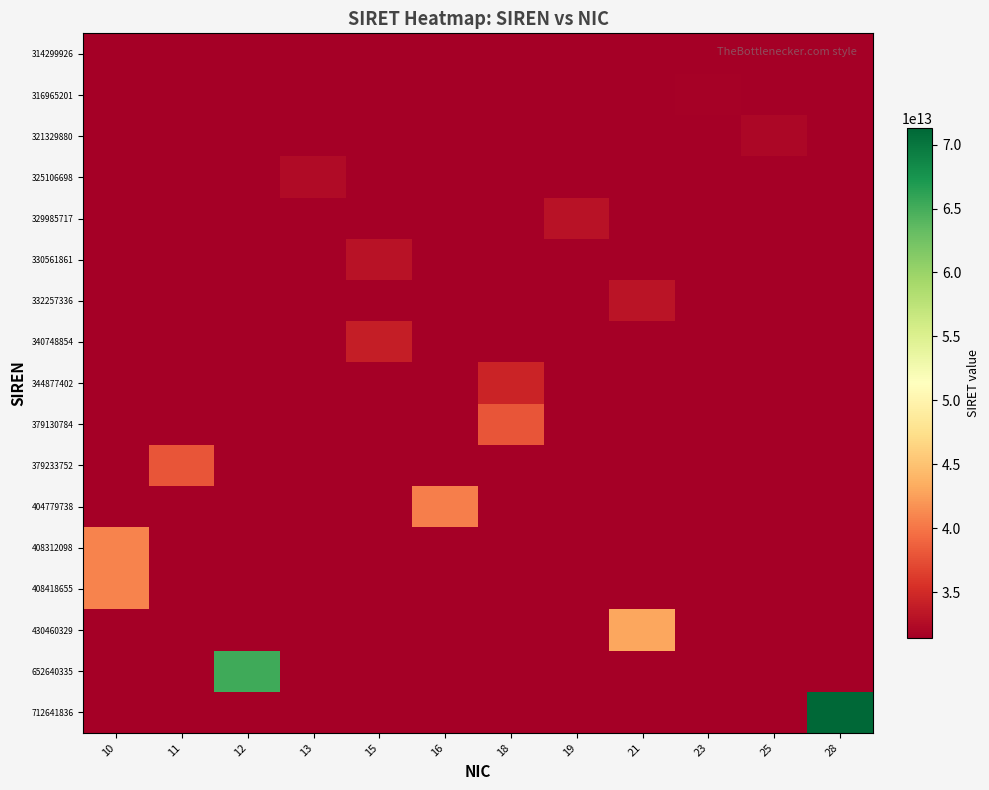

At 23, list the series in order from largest to smallest.

316965201, 314299926, 321329880, 325106698, 329985717, 330561861, 332257336, 340748854, 344877402, 379130784, 379233752, 404779738, 408312098, 408418655, 430460329, 652640335, 712641836